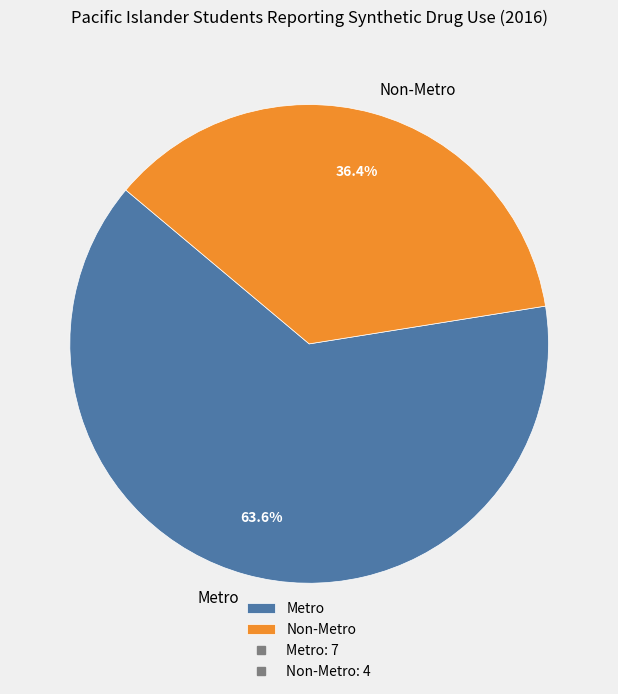

Which category has the biggest portion of the pie?

Metro